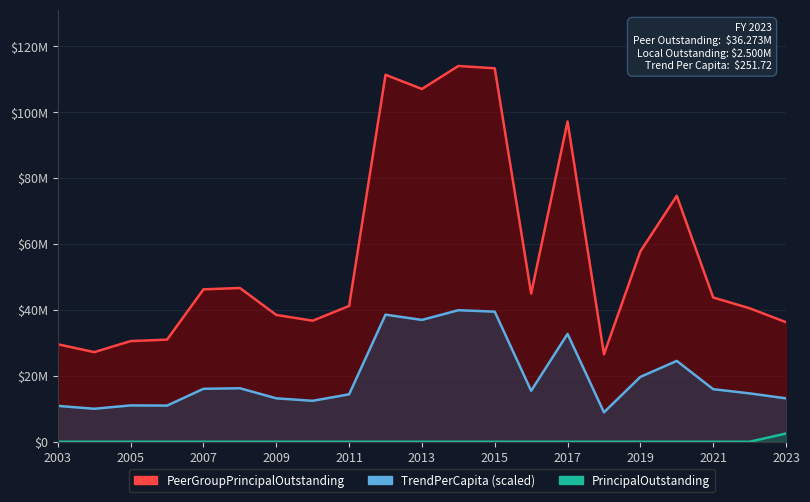

True or false: PeerGroupPrincipalOutstanding and TrendPerCapita cross at least once.

False